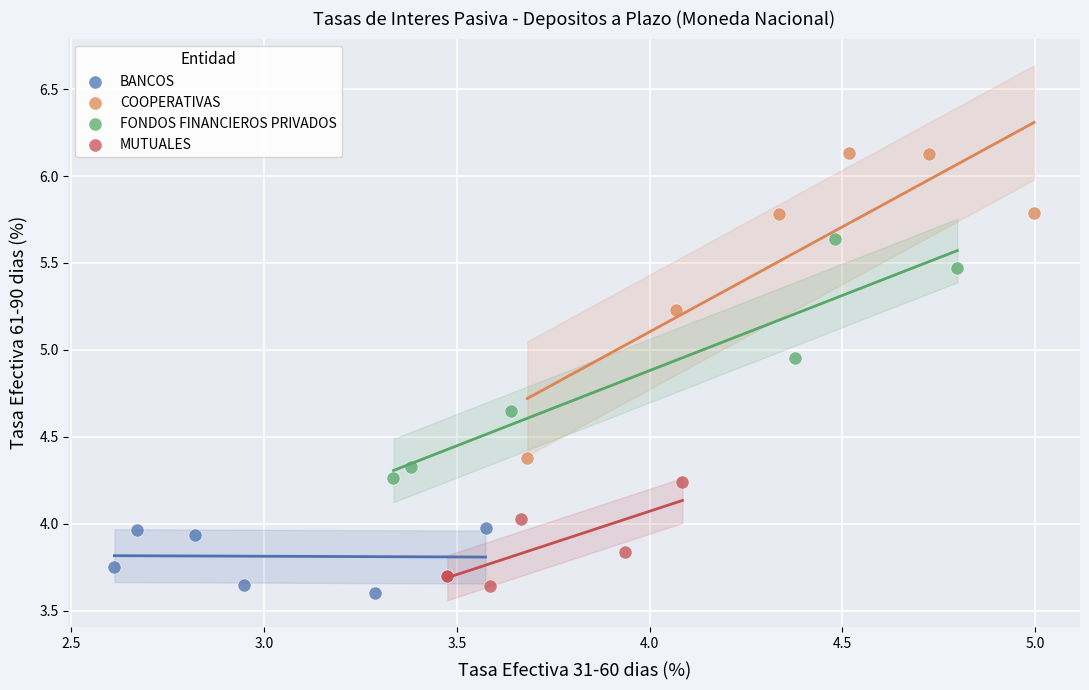

Which series reaches the minimum Y coordinate?

BANCOS